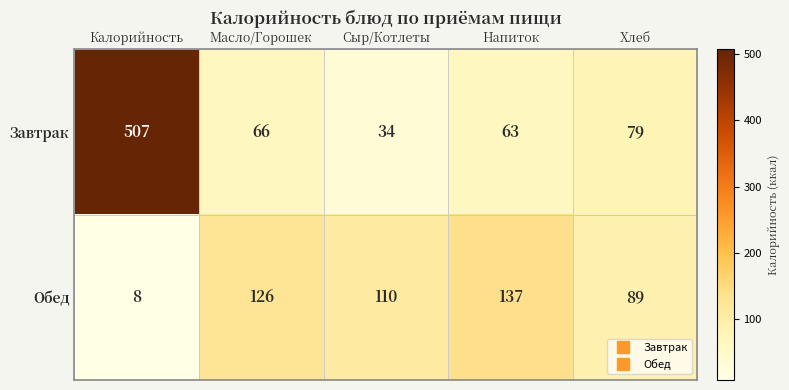

At which label is Обед closest to 72?

Хлеб